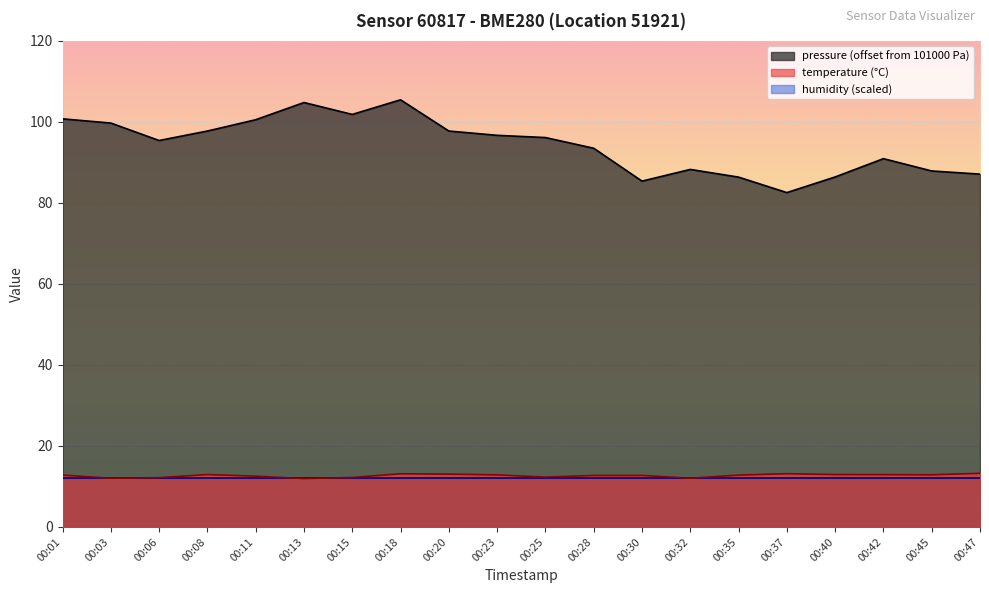

The pressure series shows 105.5 at 00:18. True or false?

True